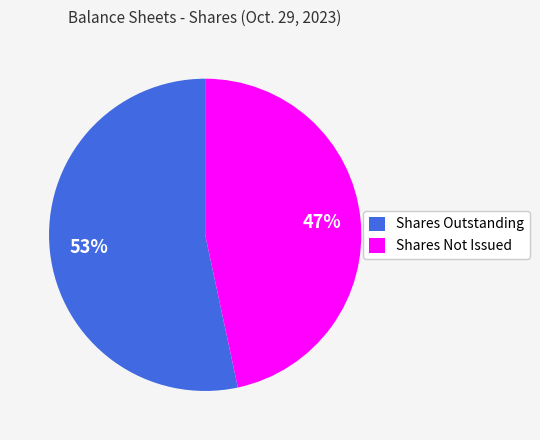

To the nearest percent, what is the average slice percentage?

50%